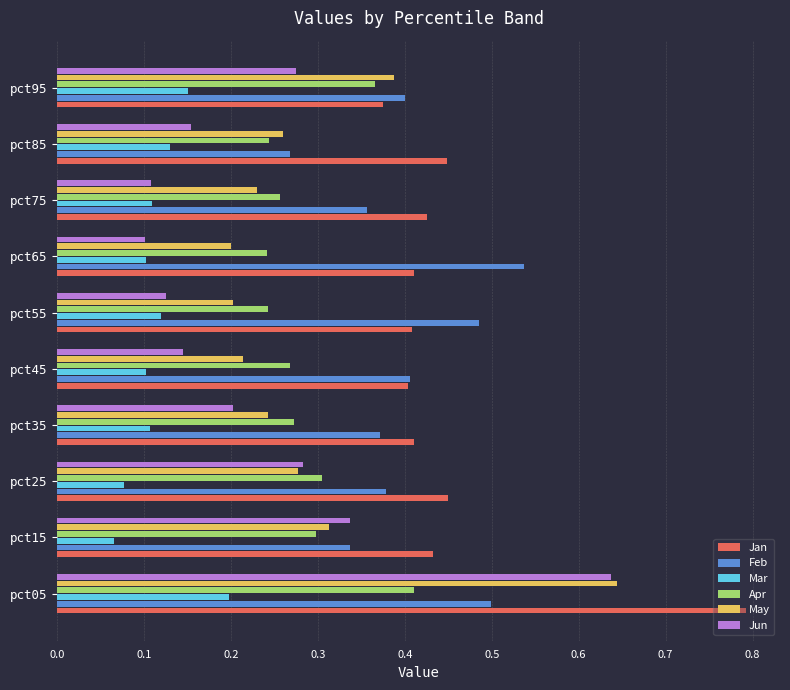

Where is Jan nearest to the value 0?

pct95